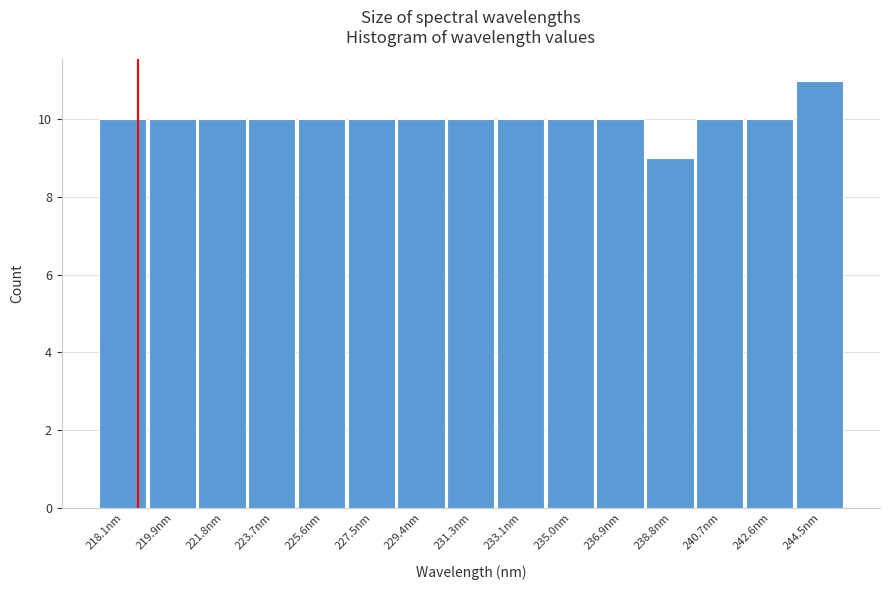

Reading left to right, list all the values displayed in this chart.

10	10	10	10	10	10	10	10	10	10	10	9	10	10	11